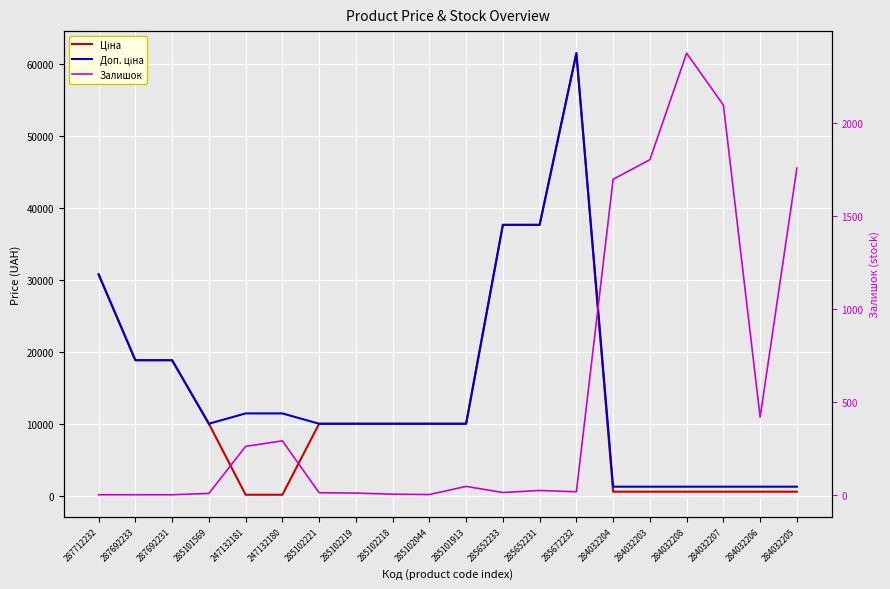

At how many categories does at least one series exceed 17798?

6